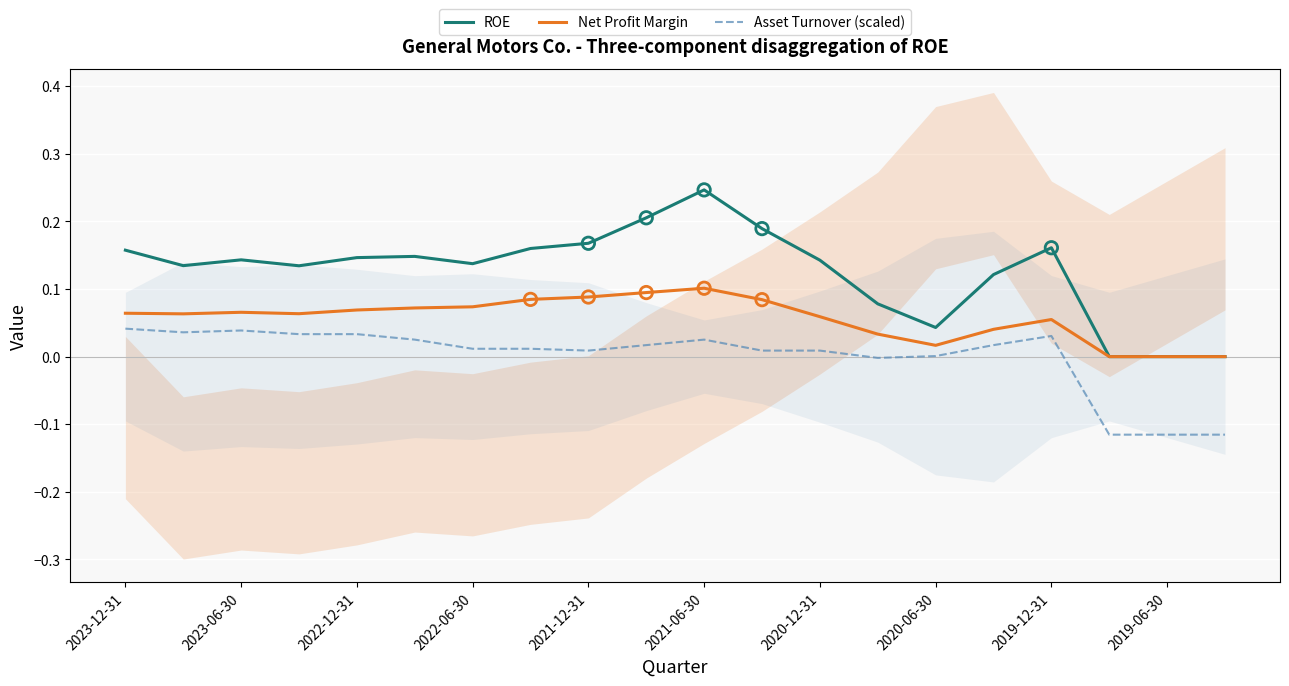

Which series reaches the maximum Y coordinate?

ROE